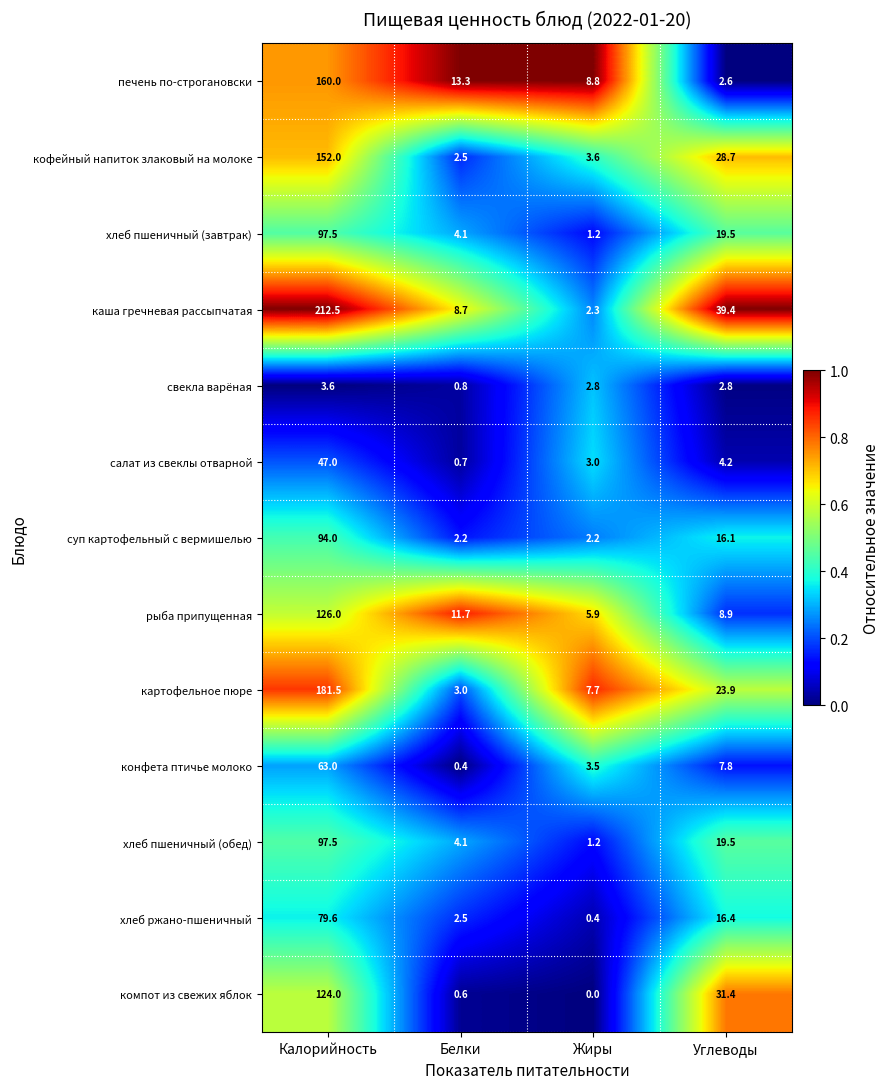

The компот из свежих яблок series shows 124.0 at Калорийность. True or false?

True